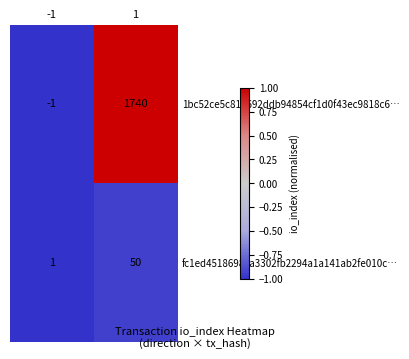

Reading left to right, extract all data points from this chart.

1bc52ce5c816692ddb94854cf1d0f43ec9818c6…: -1=-1	1=1740
fc1ed4518698ca3302fb2294a1a141ab2fe010c…: -1=1	1=50